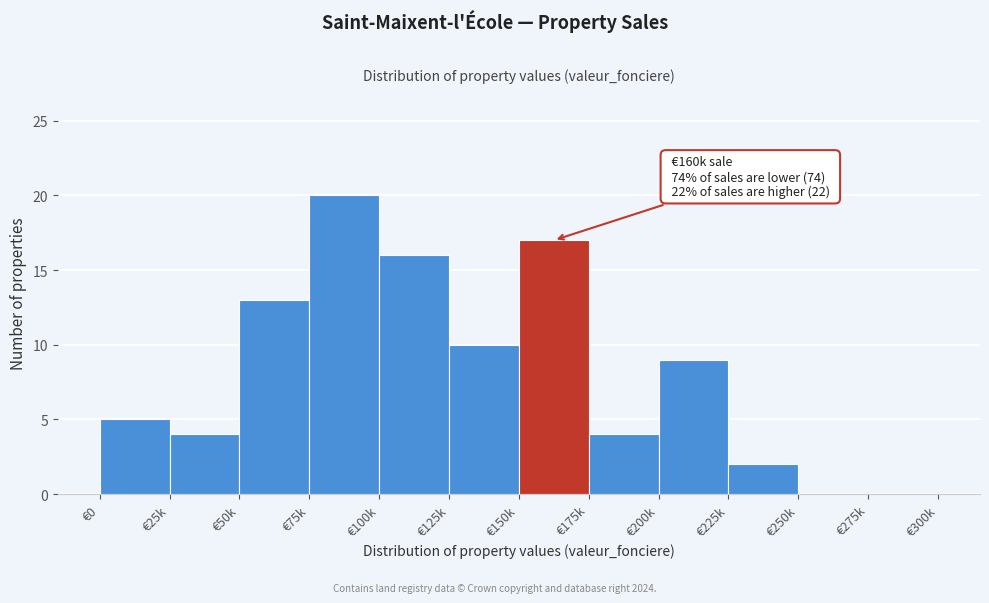

Reading left to right, list all the values displayed in this chart.

€0=5	€25k=4	€50k=13	€75k=20	€100k=16	€125k=10	€150k=17	€175k=4	€200k=9	€225k=2	€250k=0	€275k=0